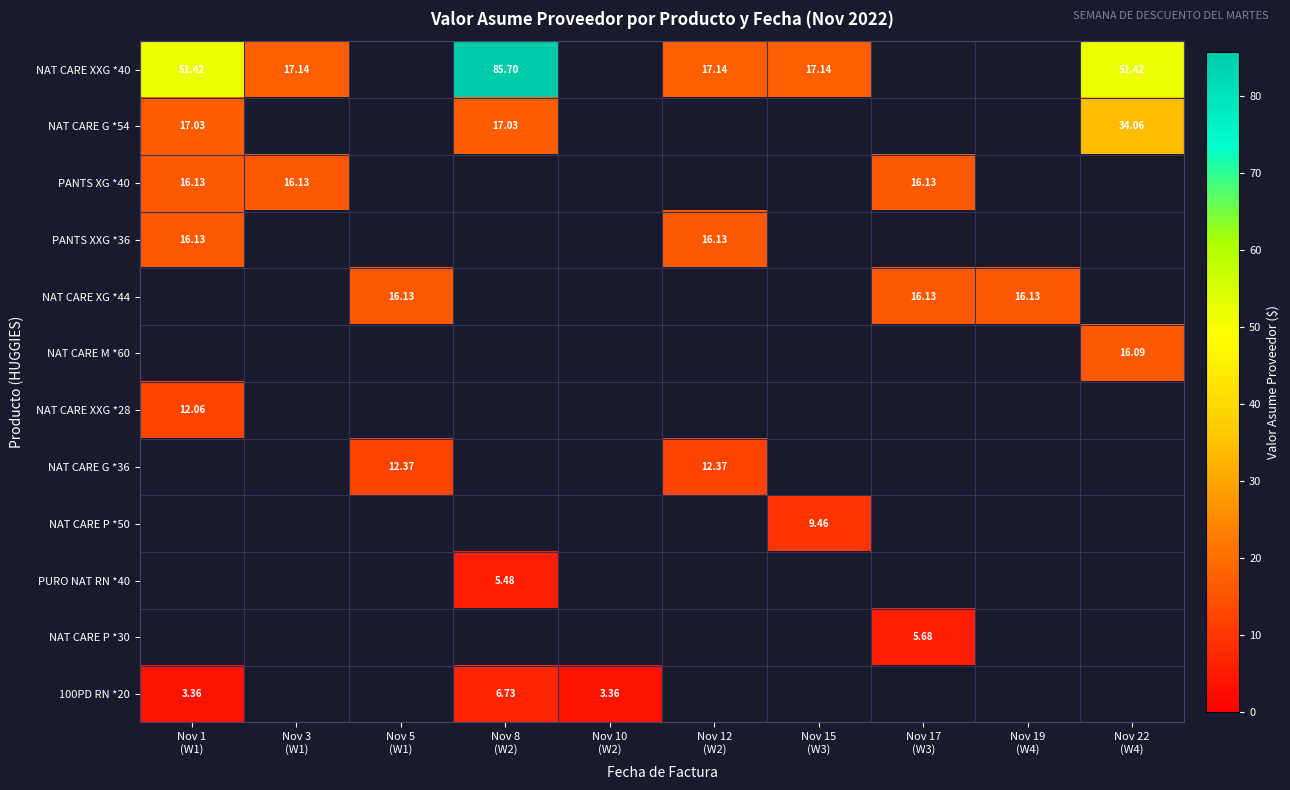

At how many categories does at least one series exceed 31?

3